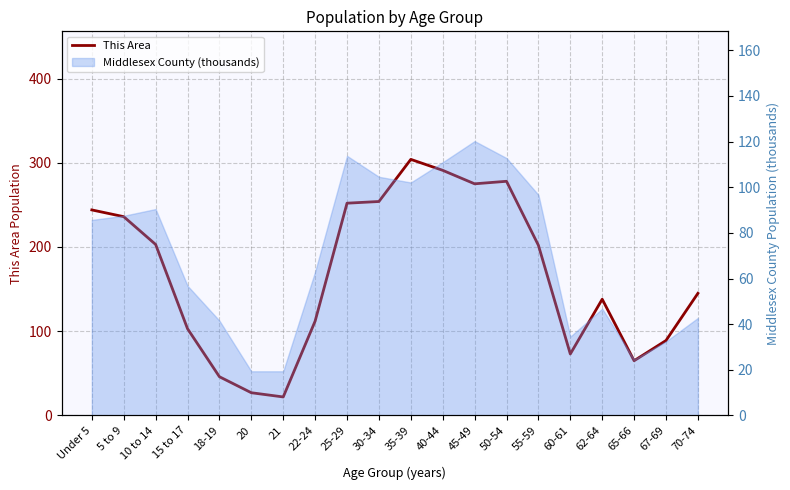

How many data points are less than 202?

10